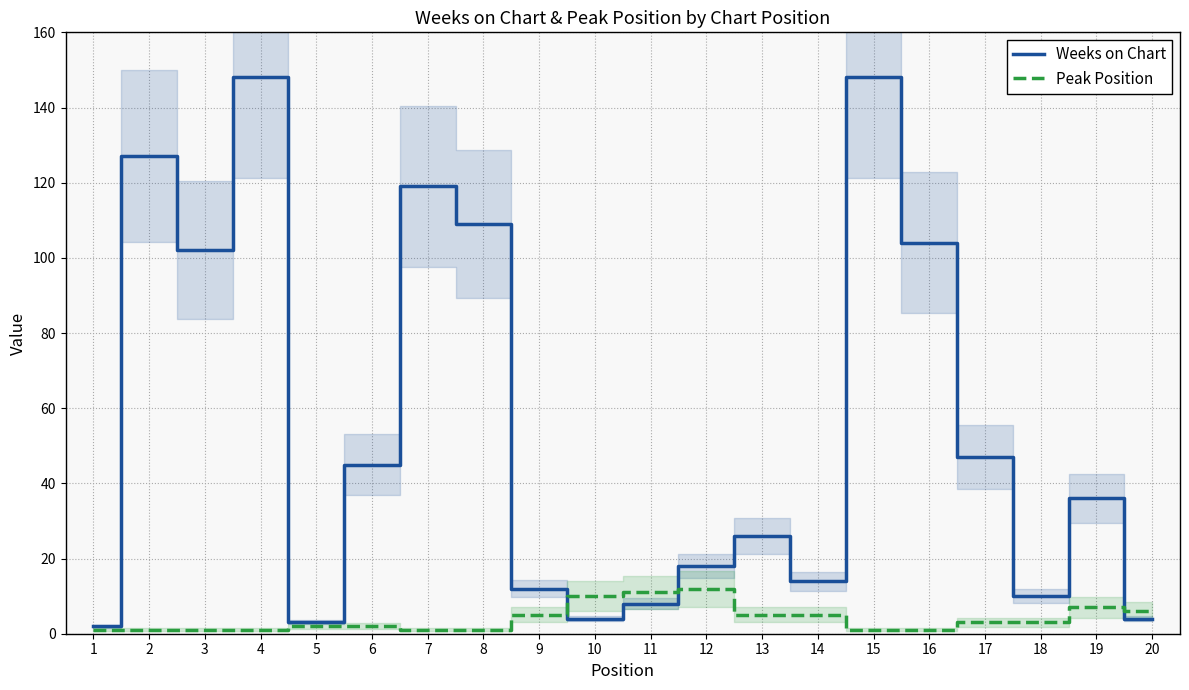

How many lines are shown in the chart?

2